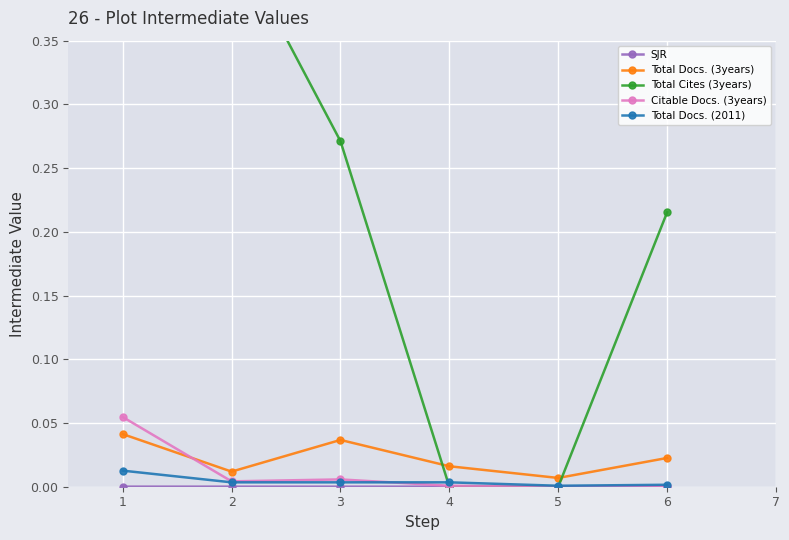

True or false: Total Docs. (2011) has a value of 0.0 at 4.

True